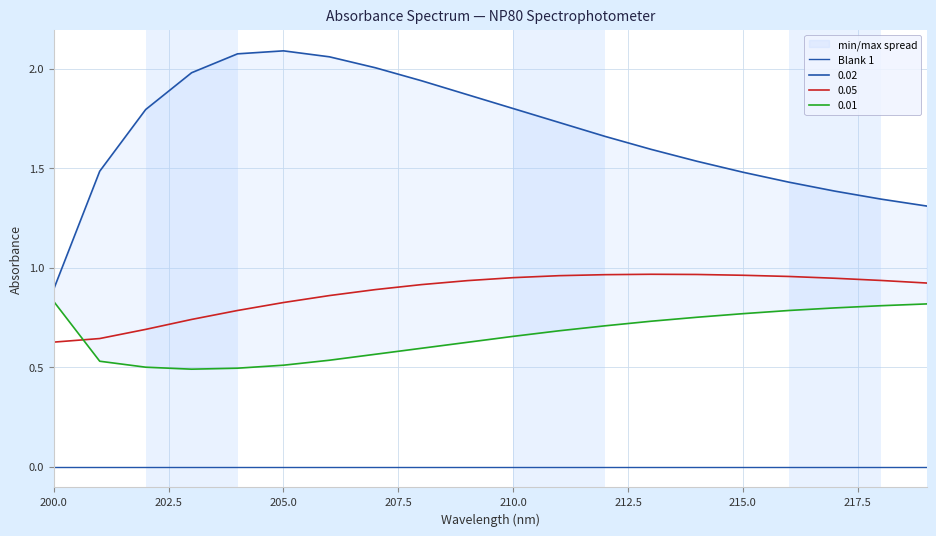

Where do 0.01 and 0.05 first cross each other?

200 and 201